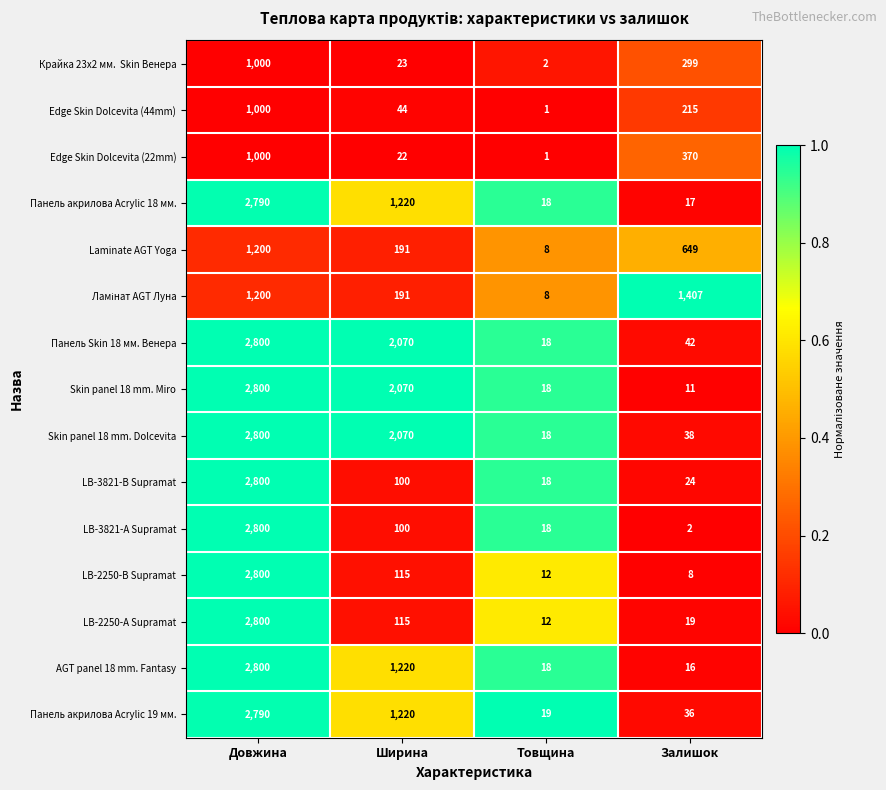

Is it true that Edge Skin Dolcevita (22mm) equals 22 at Ширина?

True